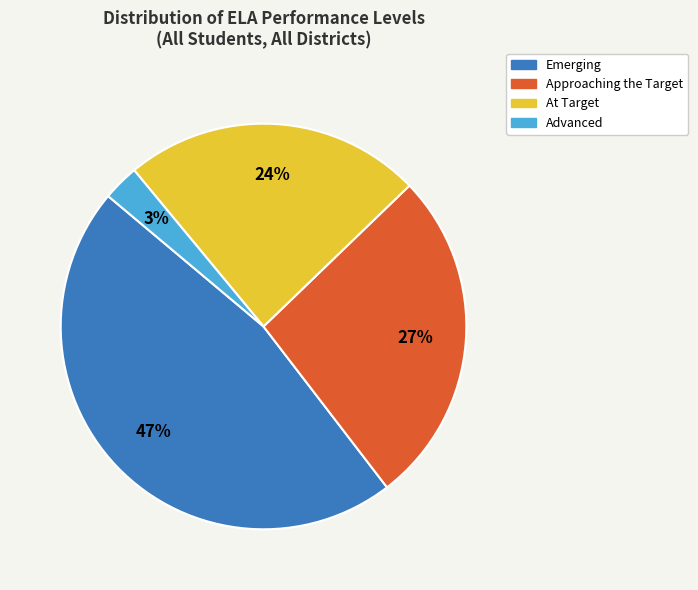

Rank the categories by value from lowest to highest.

Advanced, At Target, Approaching the Target, Emerging